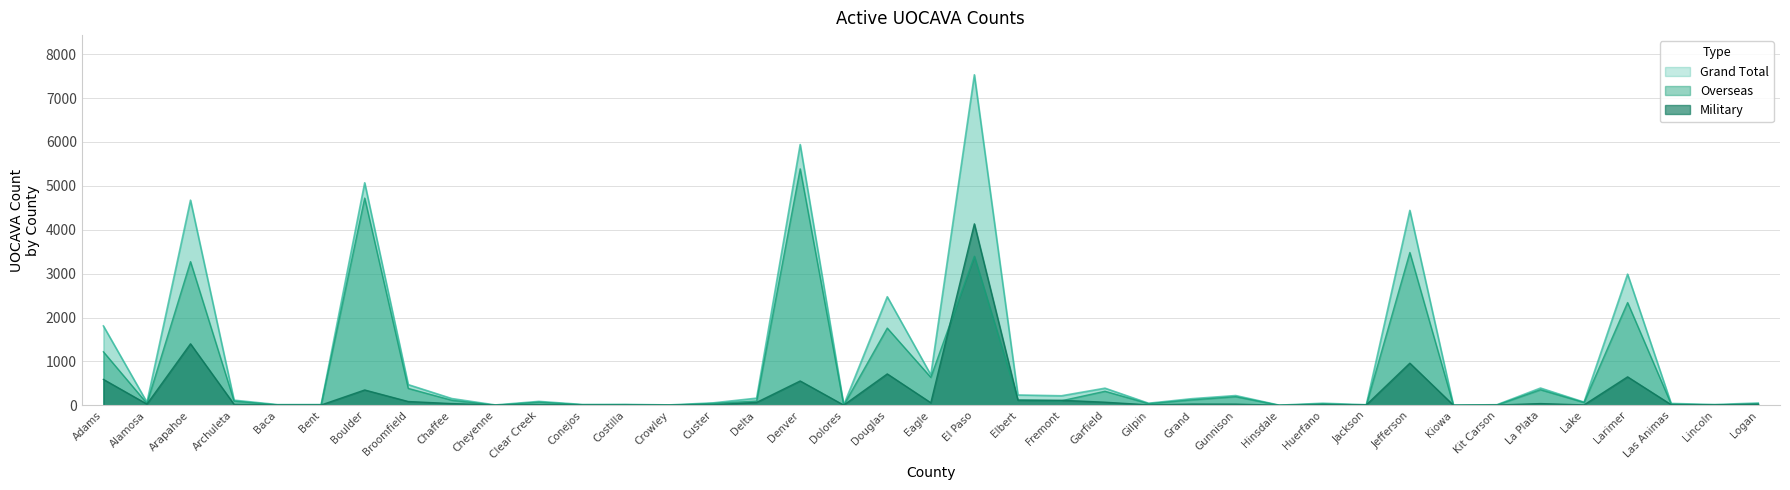

What is the difference between the Overseas values at Cheyenne and Douglas?

1757